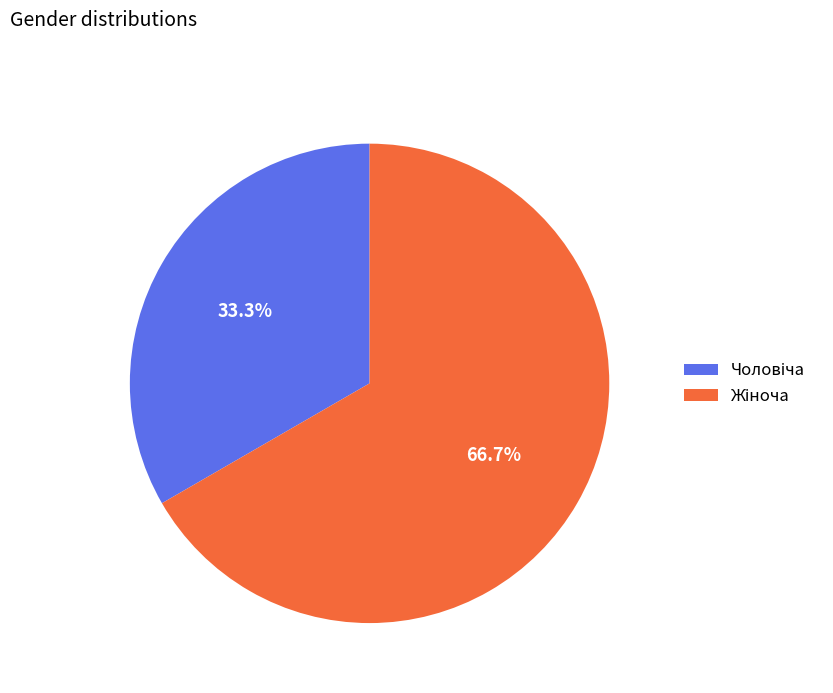

Is there any slice that represents more than half of the pie?

Yes